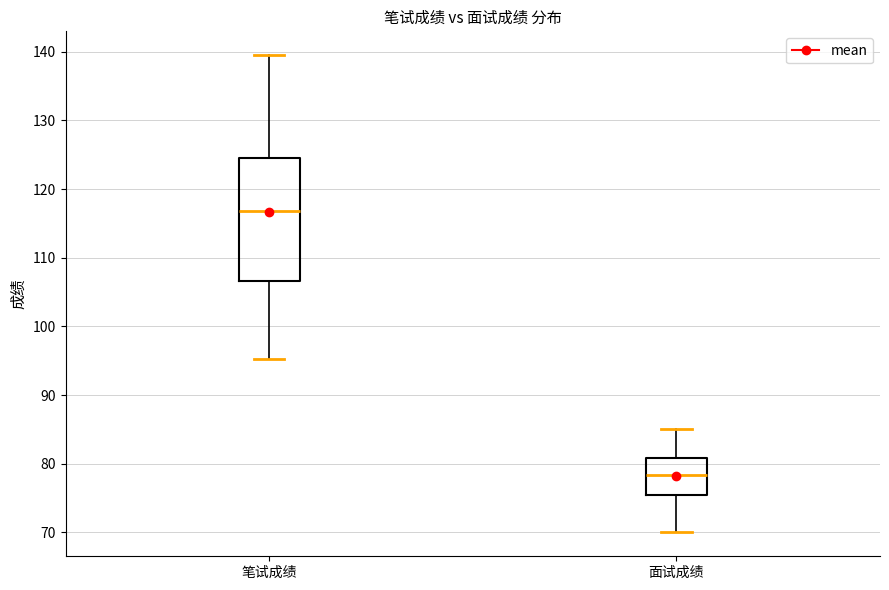

Where does the median line of the box for 面试成绩 sit on the y-axis? The values are not printed on the chart, so give them approximately, as read against the axis.

78